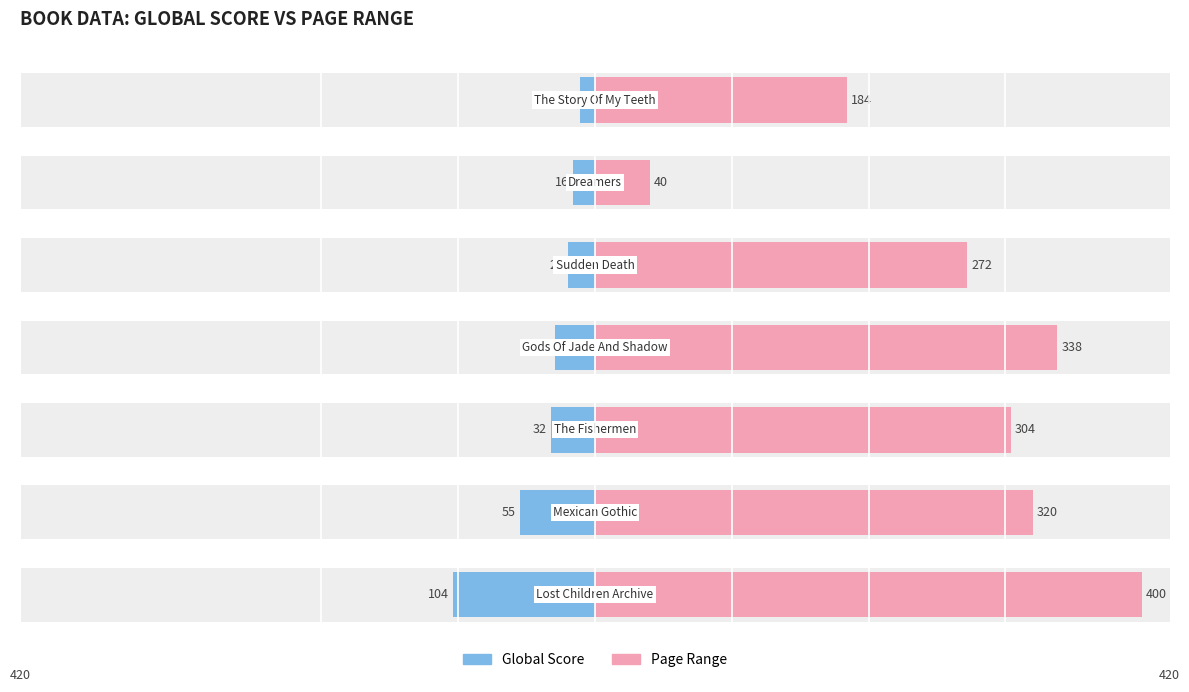

What is the value of the Page Range bar at the 1st from the left?

400